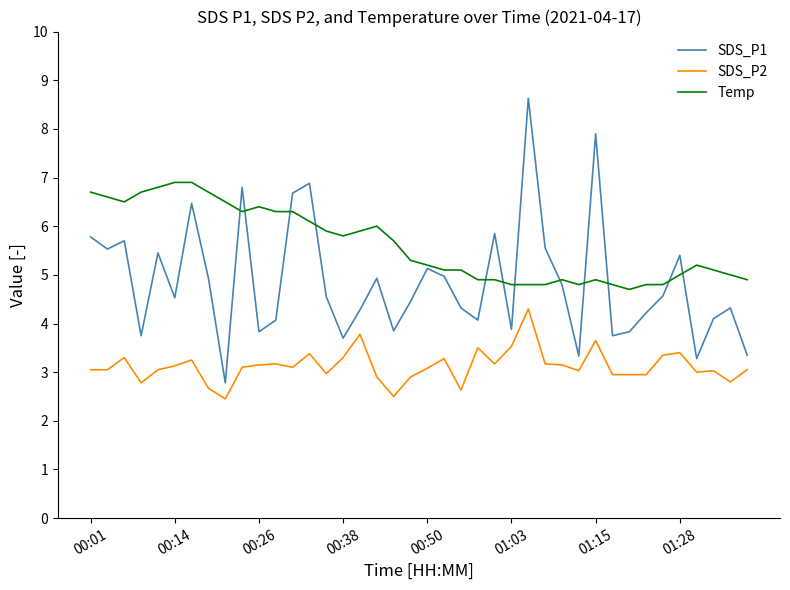

Rank the series by their average value, from highest to lowest.

Temp, SDS_P1, SDS_P2